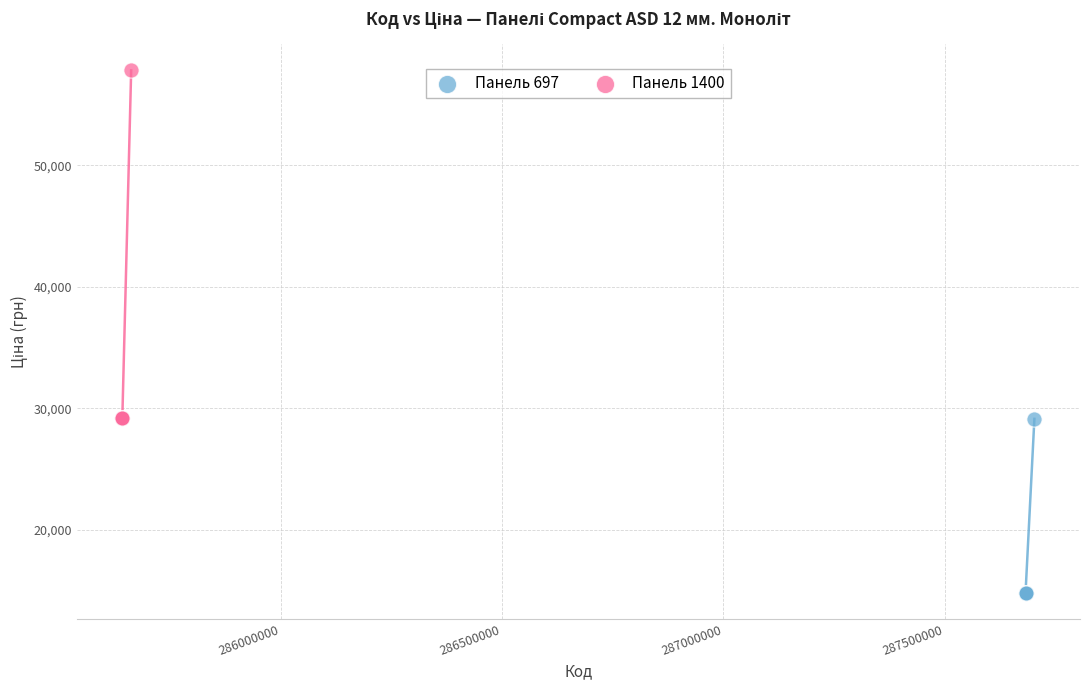

Which series reaches the minimum Y coordinate?

Панель 697